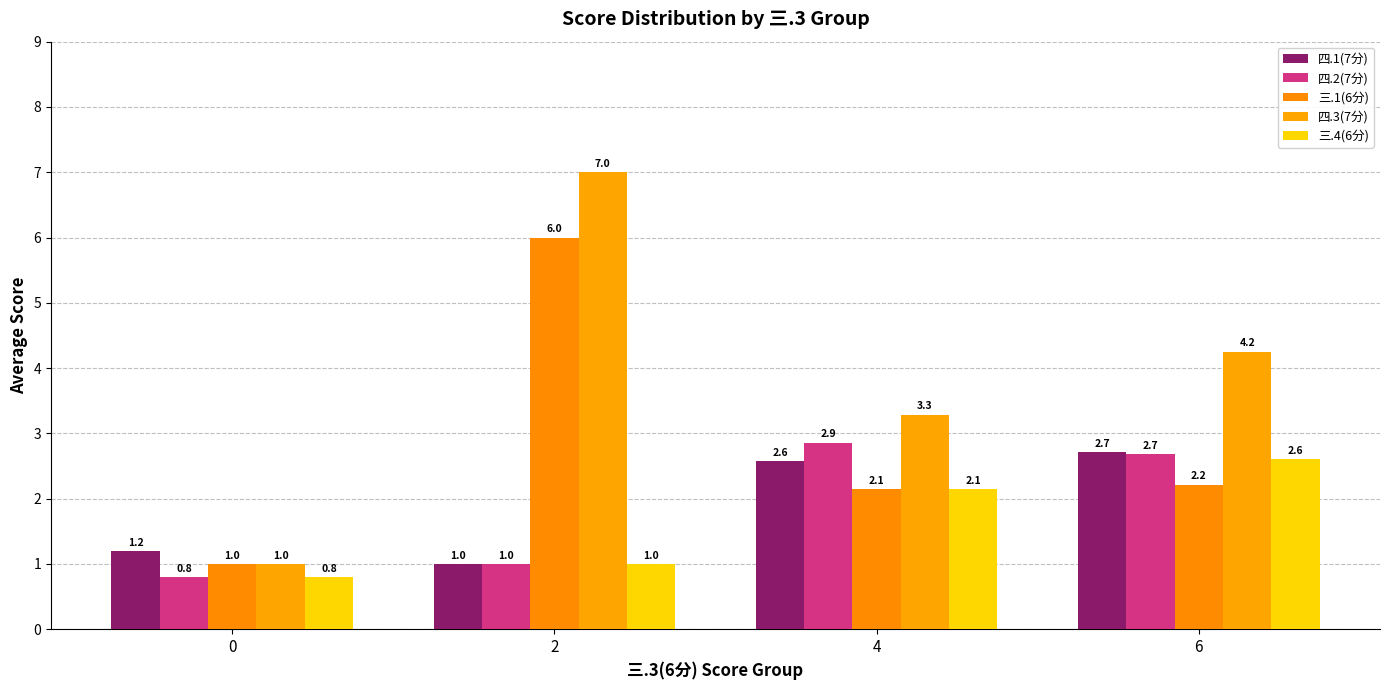

What is the sum of all 四.2(7分) values?

7.3